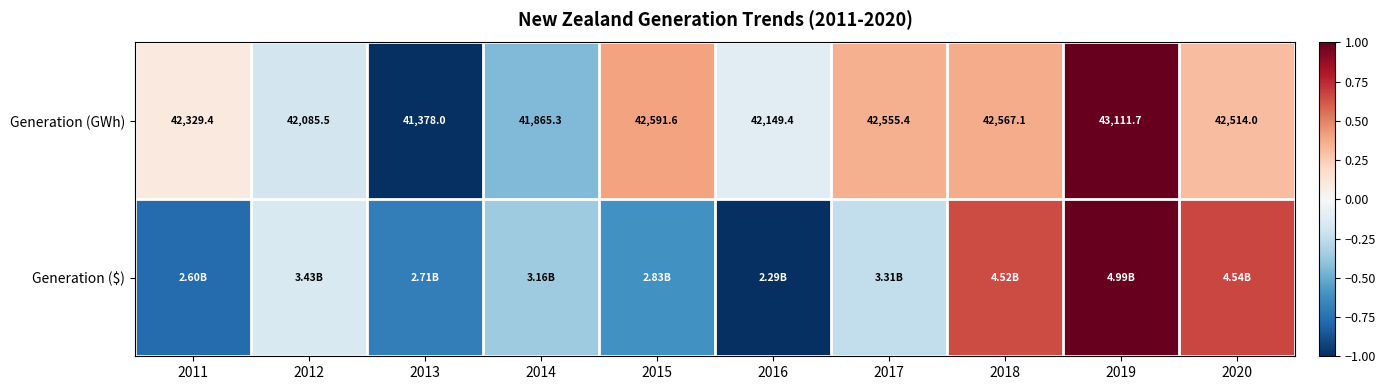

Where does the Generation ($) series first go above 0?

2018